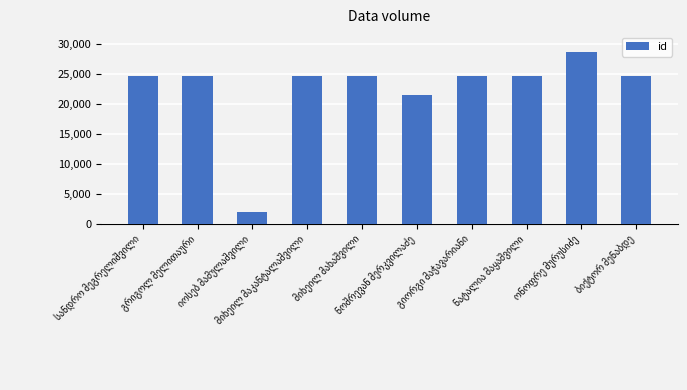

What is the sum of all values?

224810